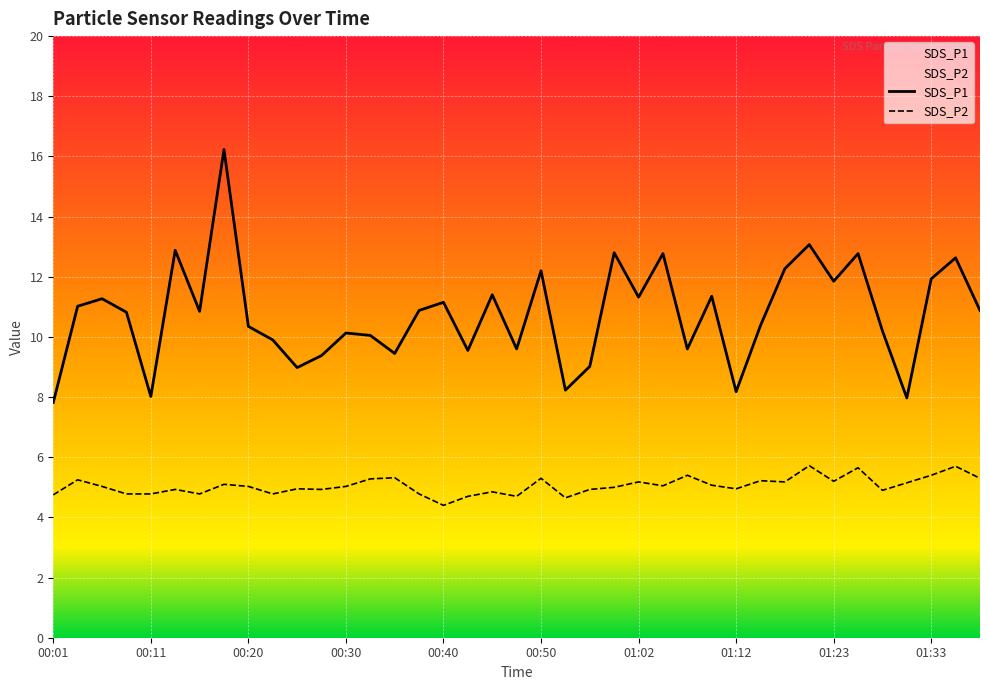

Where is the first local maximum for SDS_P2?

00:03